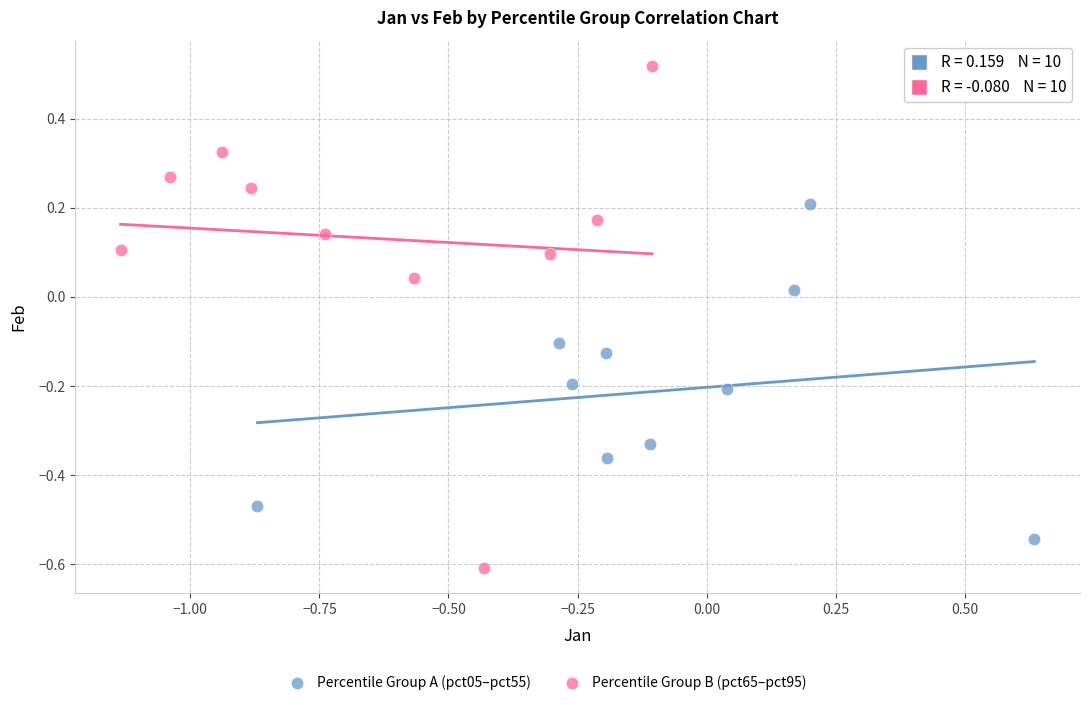

Which series reaches the maximum Y coordinate?

Percentile Group B (pct65–pct95)